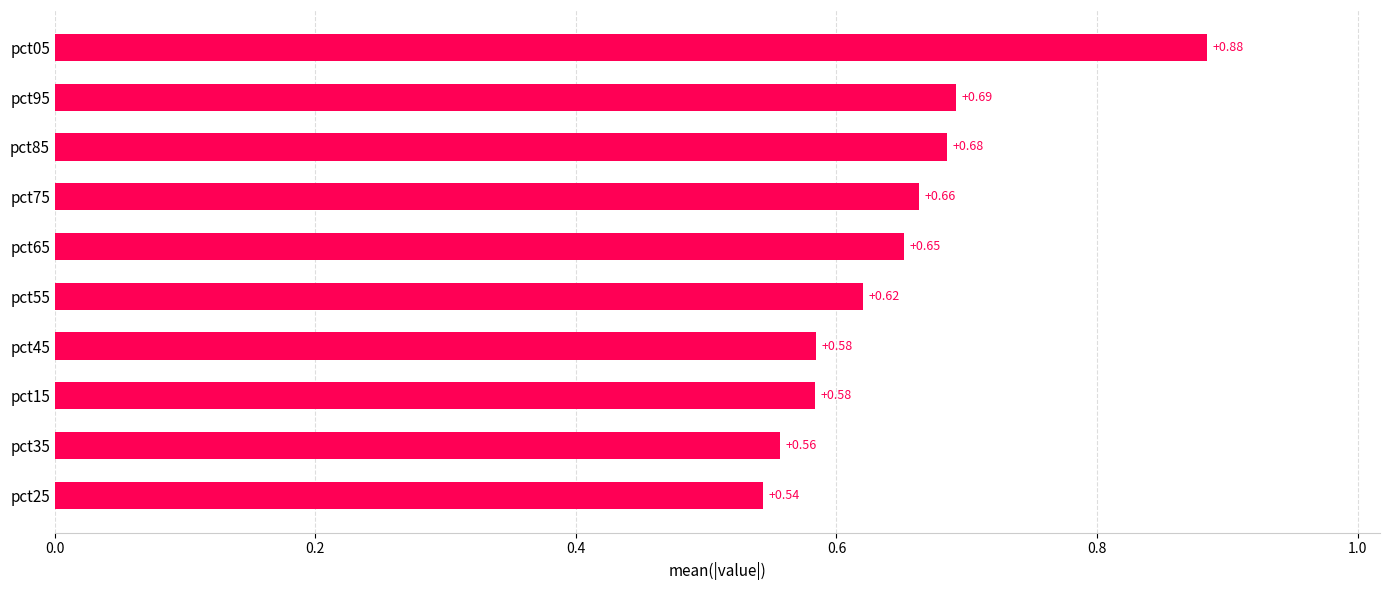

Between pct95 and pct75, which is larger?

pct95